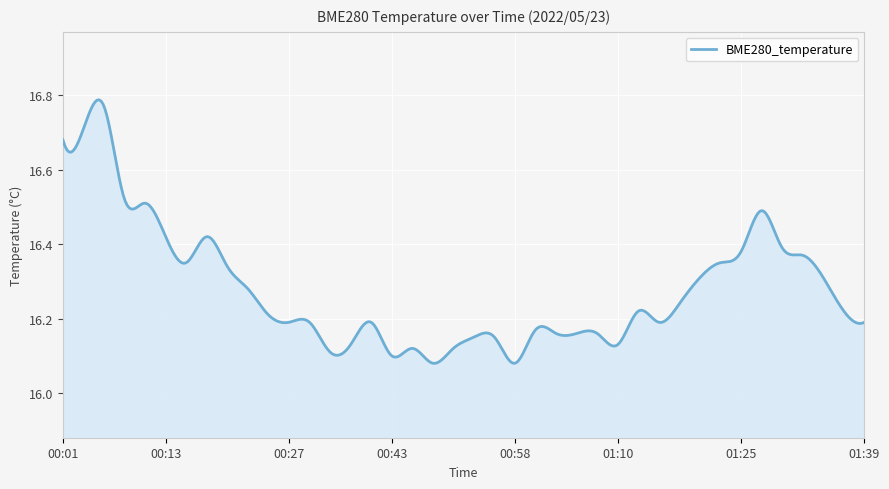

What is the difference between the maximum and minimum values?

0.7